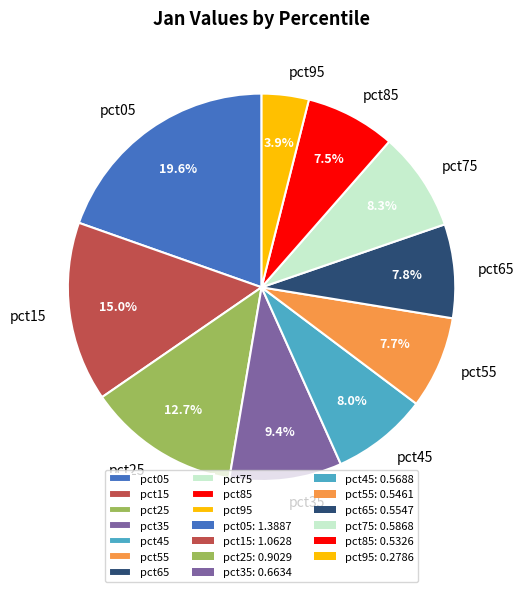

Combined, do pct15 and pct35 account for over 50%?

No